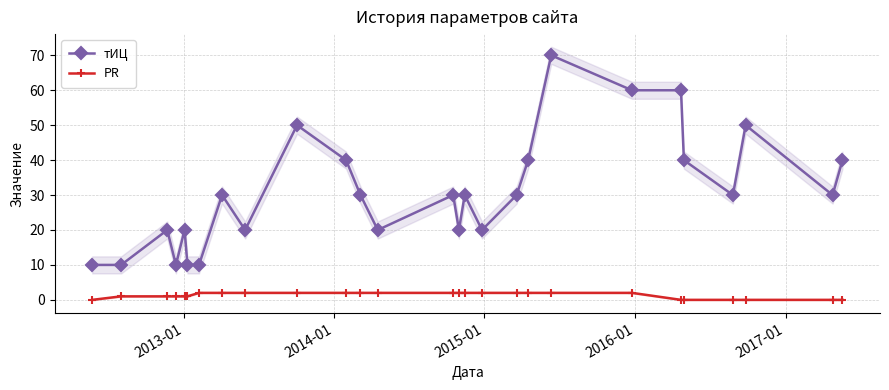

What is the average value of the тИЦ series?

31